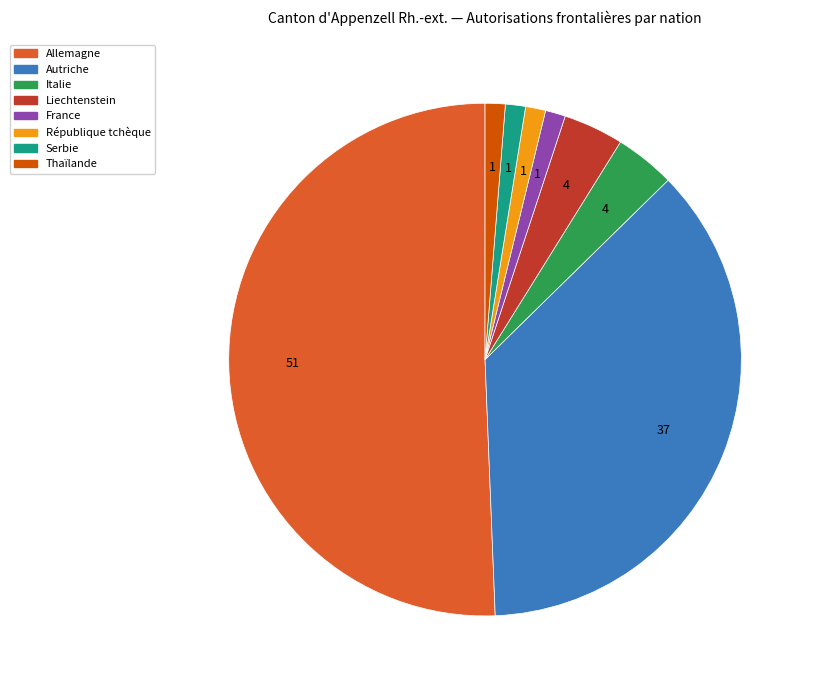

Do République tchèque and Liechtenstein together represent more than half of the pie?

No